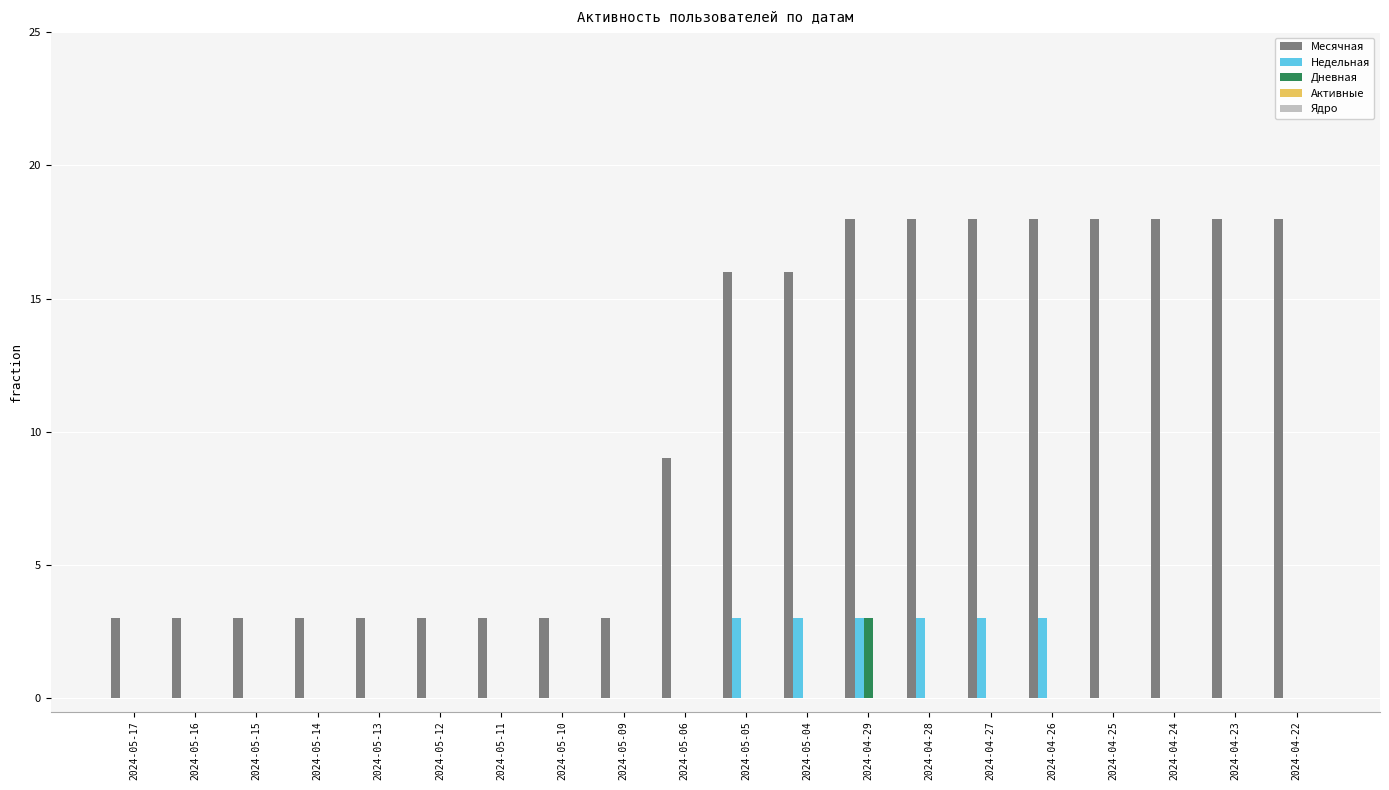

Count the Месячная values in the range 3 to 18.

20